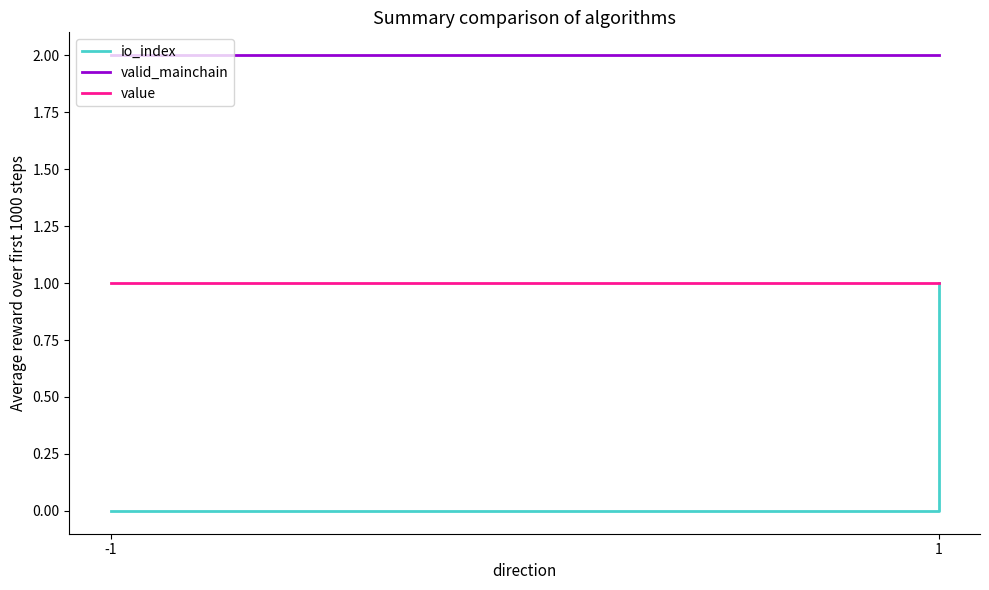

Is this an area chart (filled region under the line)?

No